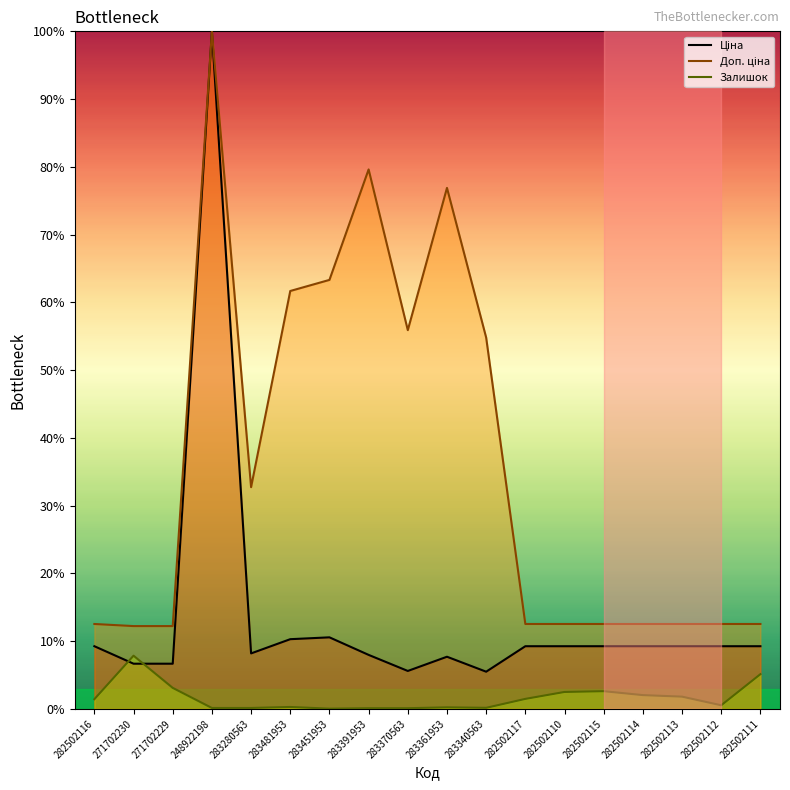

How many interior local peaks does the Доп. ціна series have?

3